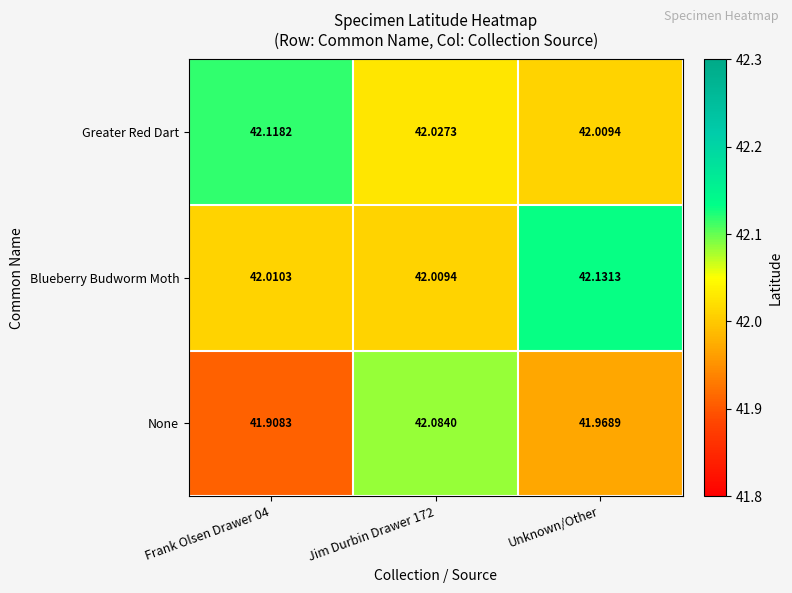

Which series has the largest total across all categories?

Greater Red Dart